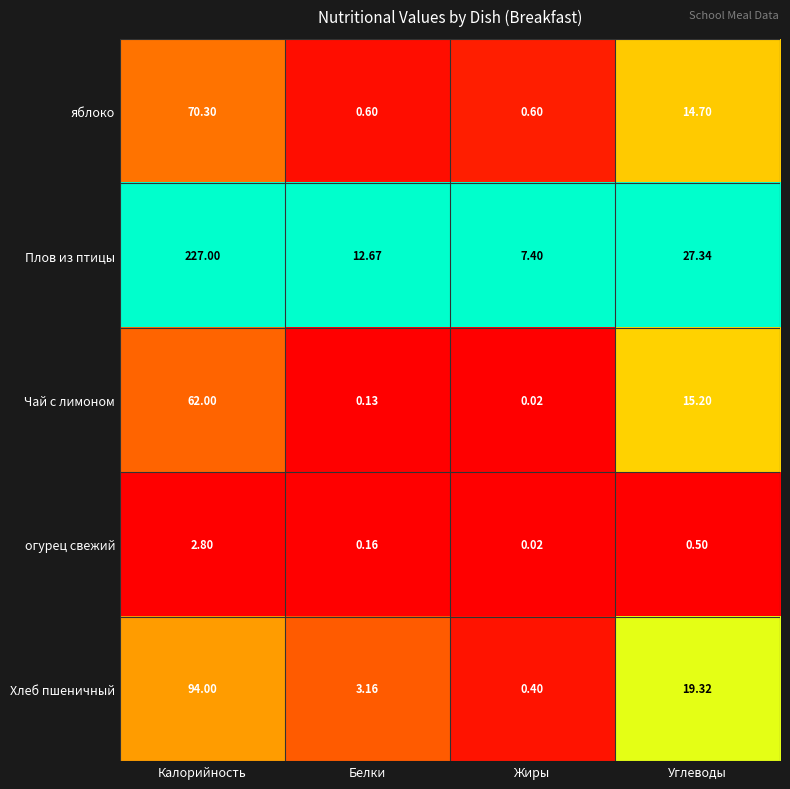

Rank the categories by Чай с лимоном value from highest to lowest.

Калорийность, Углеводы, Белки, Жиры